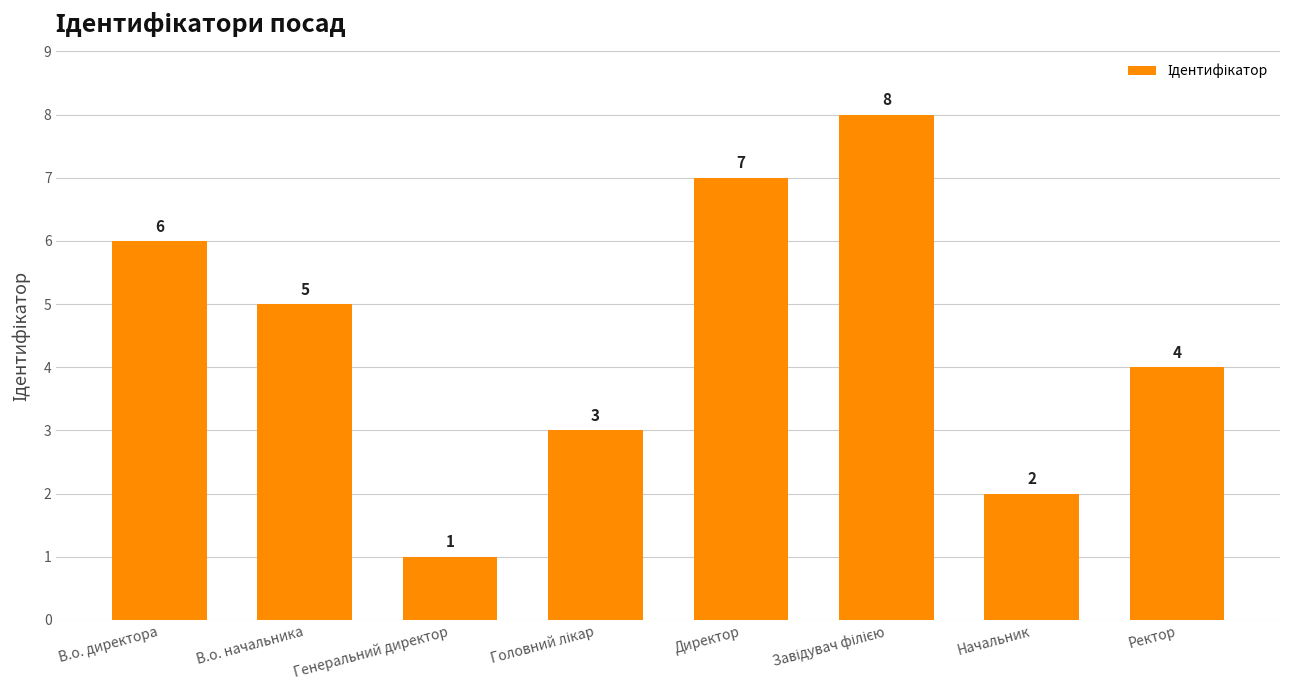

What is the sum of all values?

36